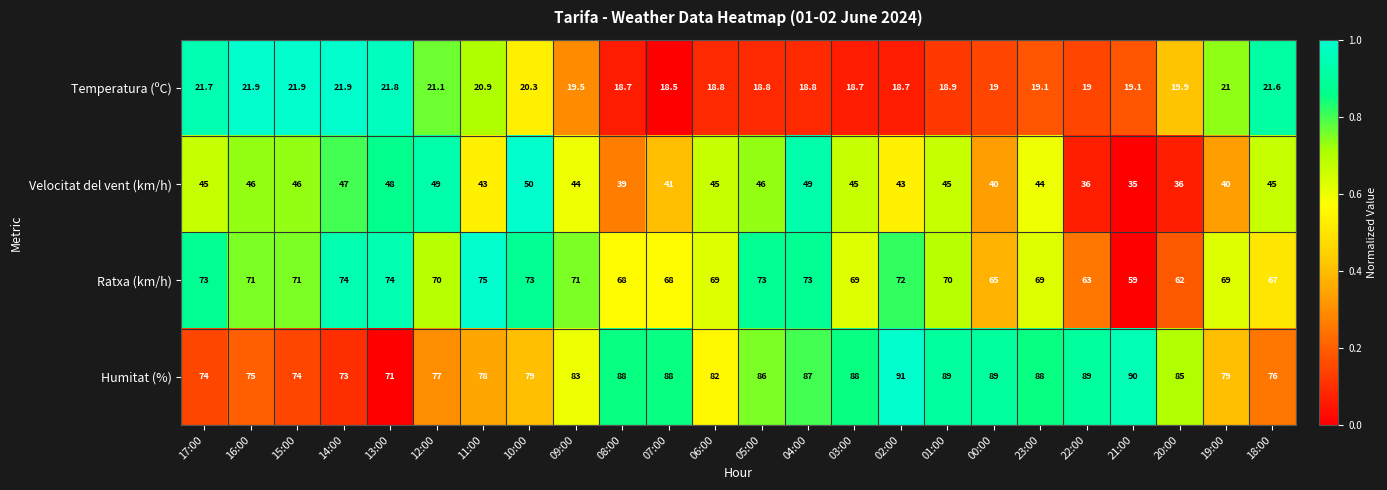

Rank the series at 09:00 from lowest to highest value.

Temperatura (ºC), Velocitat del vent (km/h), Ratxa (km/h), Humitat (%)